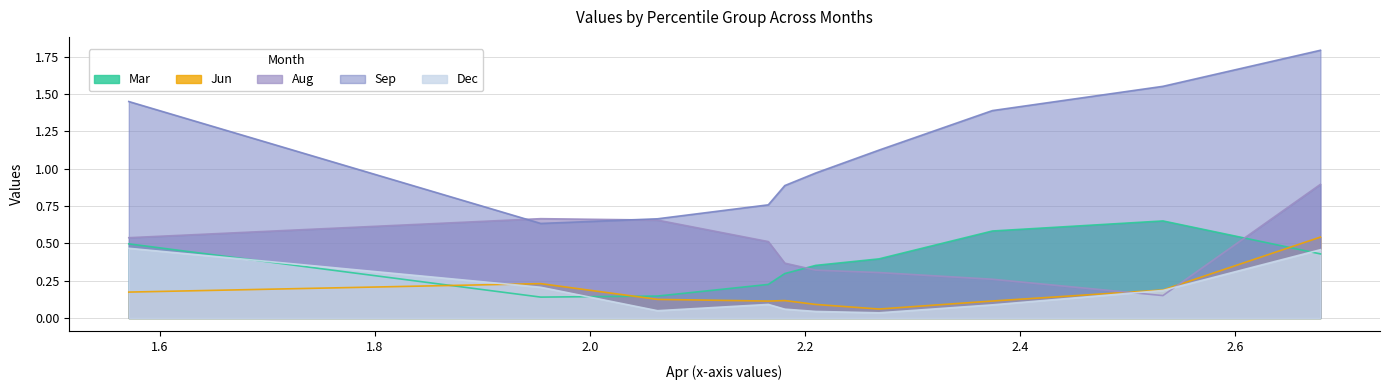

Is the value of Jun at pct55 greater than the value of Mar at pct45?

No